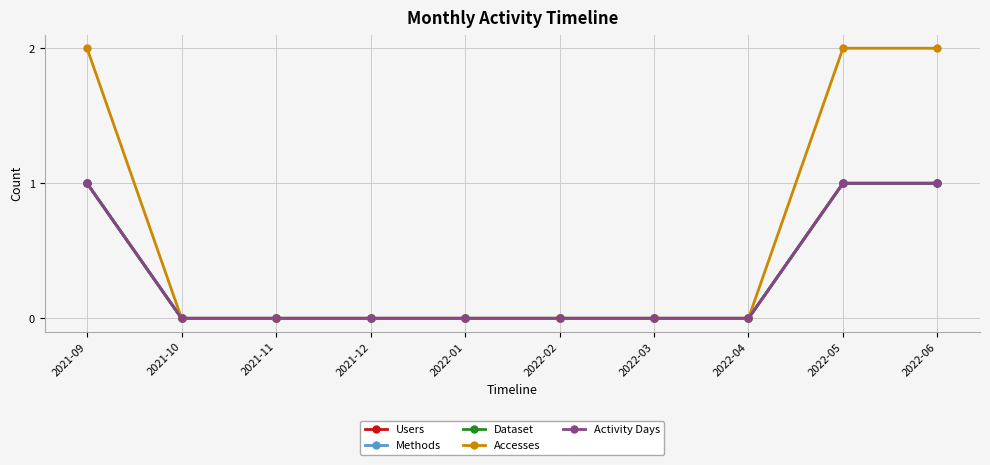

Rank the categories by Accesses value from lowest to highest.

2021-10, 2021-11, 2021-12, 2022-01, 2022-02, 2022-03, 2022-04, 2021-09, 2022-05, 2022-06